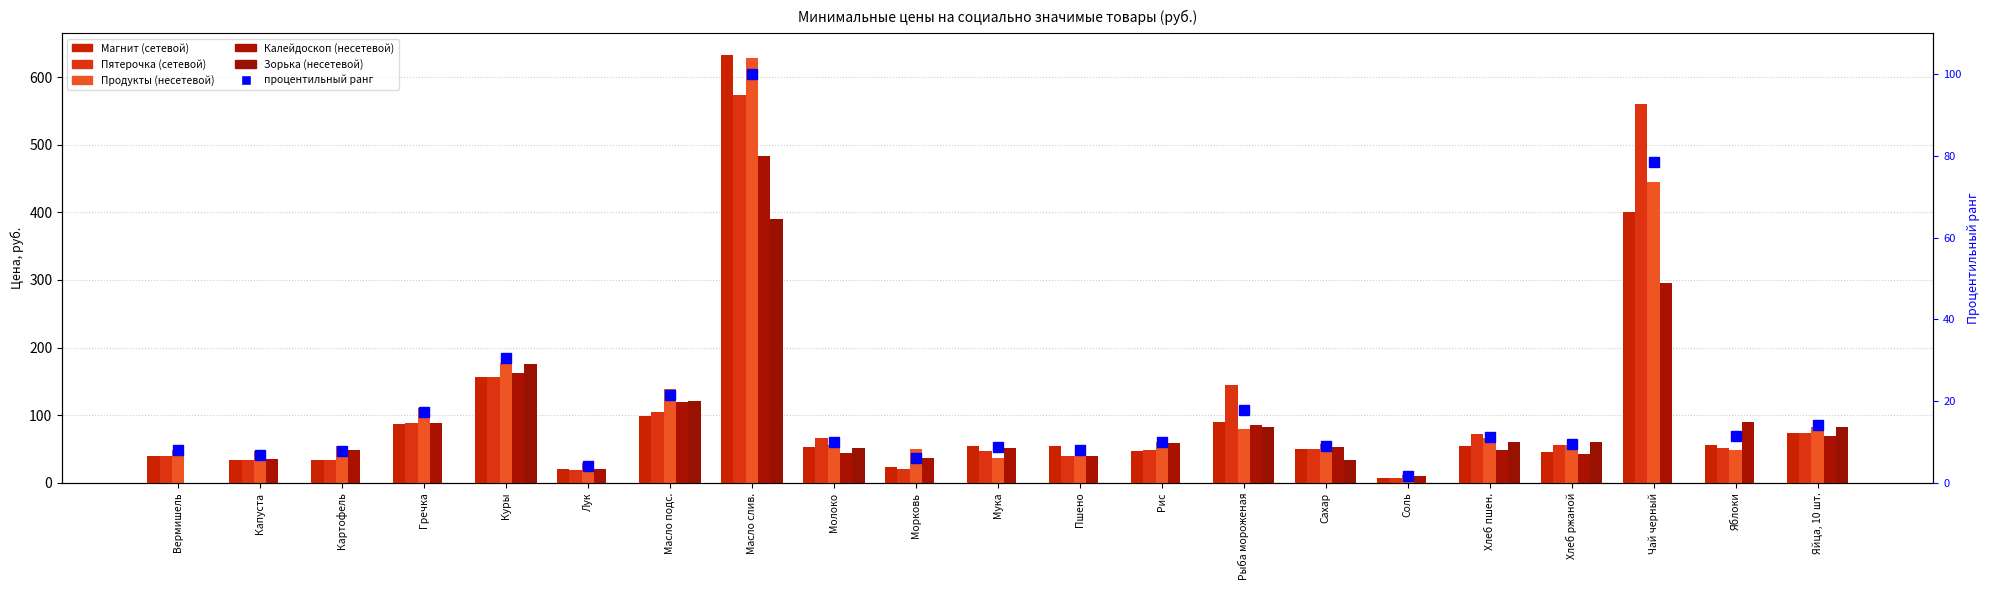

At which category is the sum across all series the highest?

Масло слив.